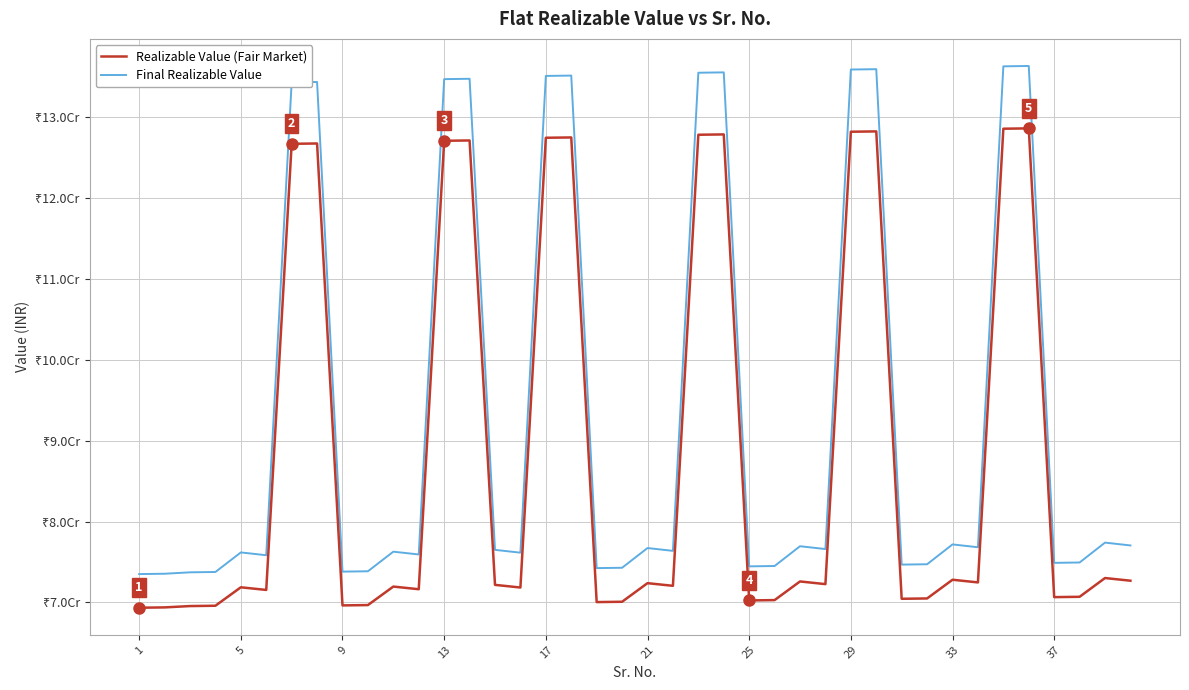

What are all the series names shown in the legend?

Realizable Value (Fair Market), Final Realizable Value